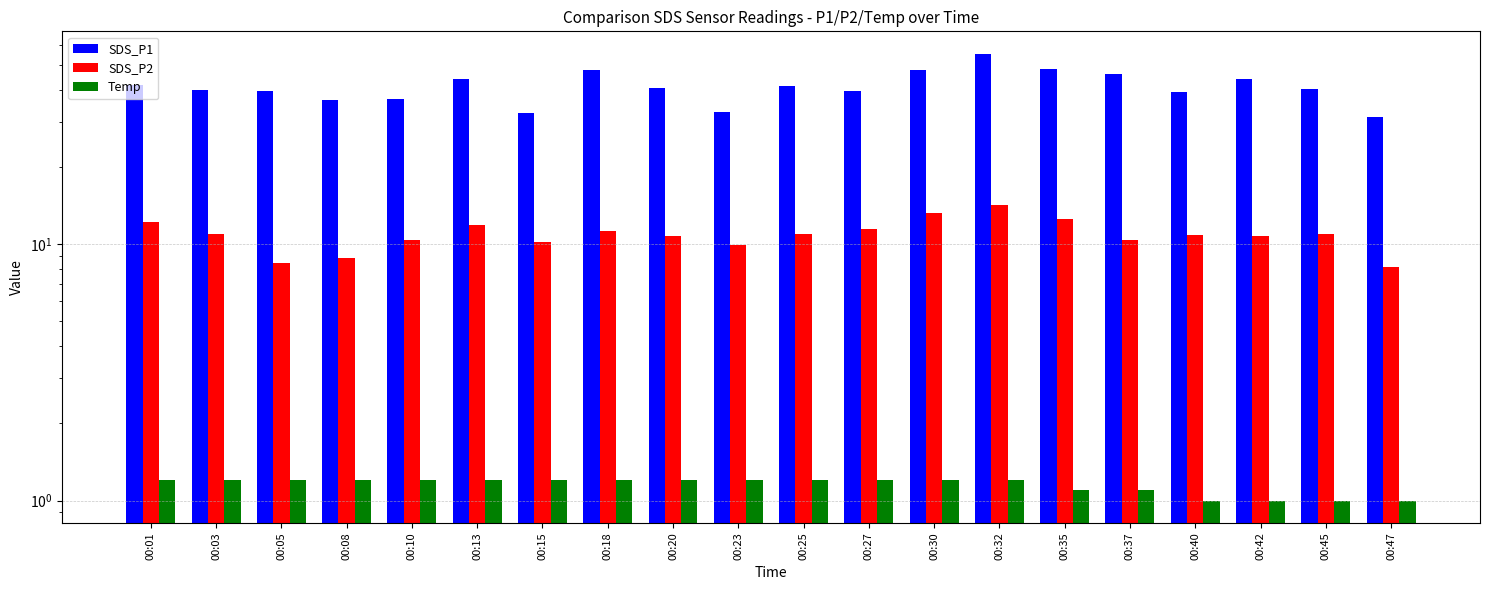

Is it true that SDS_P1 equals 33.0 at 00:23?

True